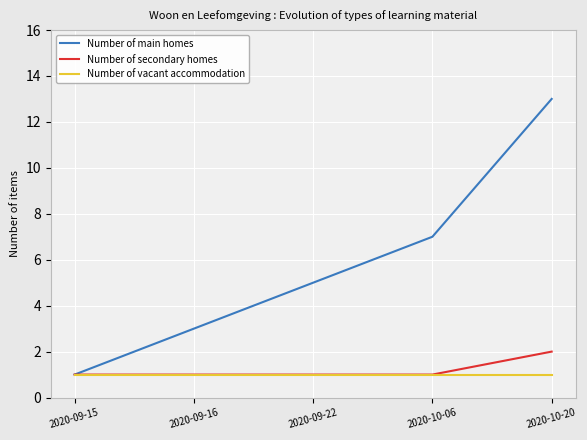

Is the value of Number of vacant accommodation at 2020-09-22 greater than the value of Number of secondary homes at 2020-10-20?

No